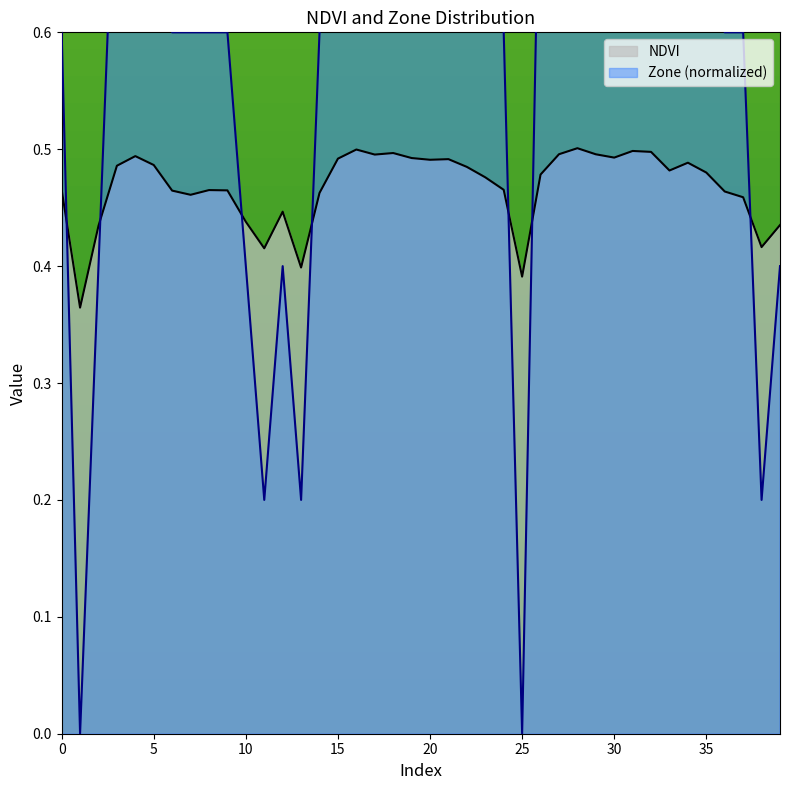

Is it true that NDVI equals 0.5 at 24?

True